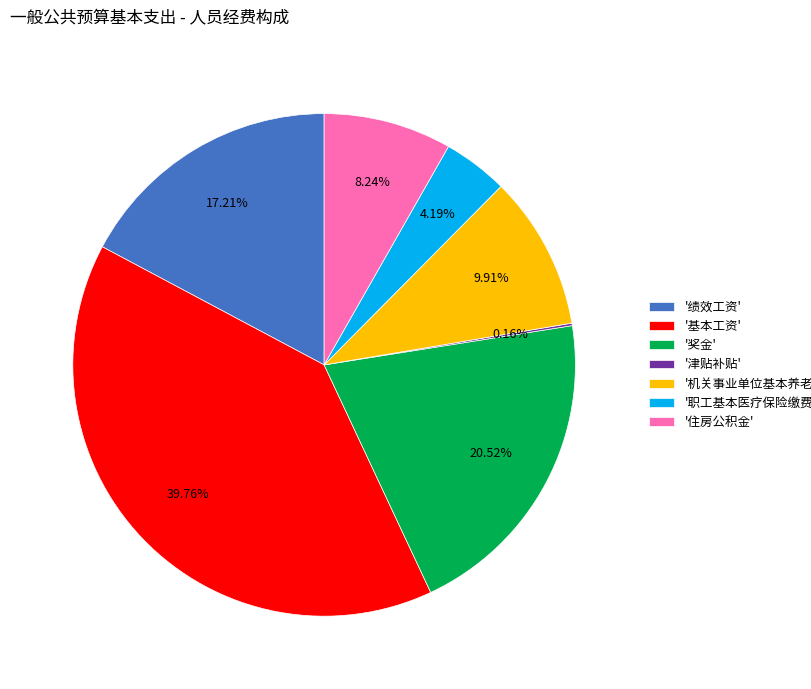

Approximately how many times larger is the value at '奖金' compared to '住房公积金'?

2.5